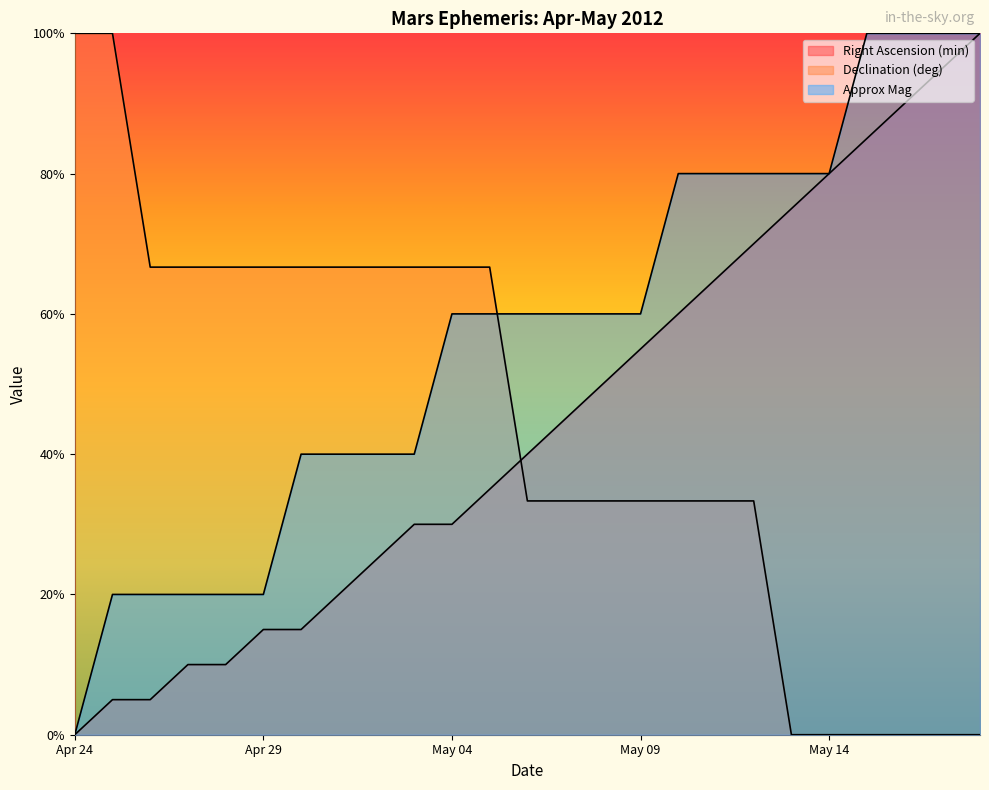

At which category is the sum across all series the highest?

May 18